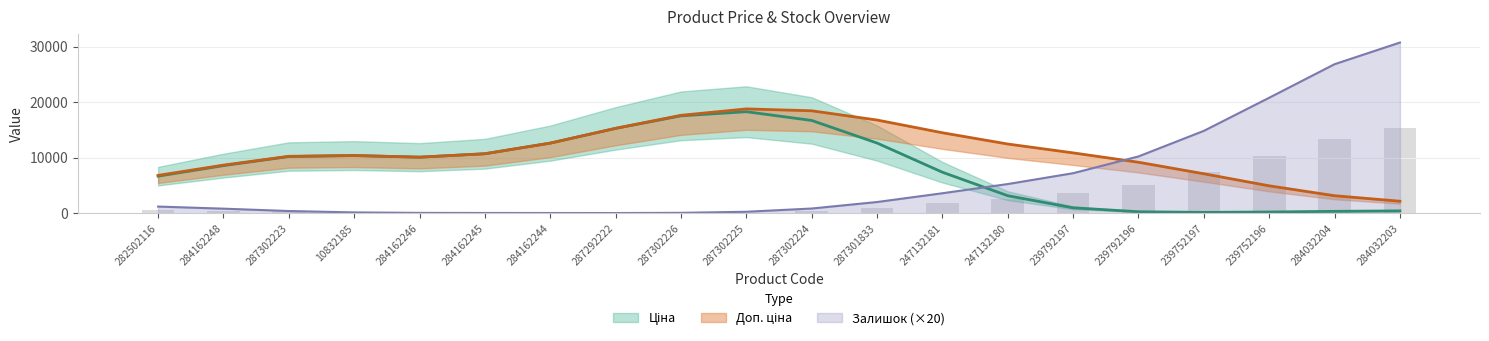

What is the label of the 18th bar from the left?

239752196